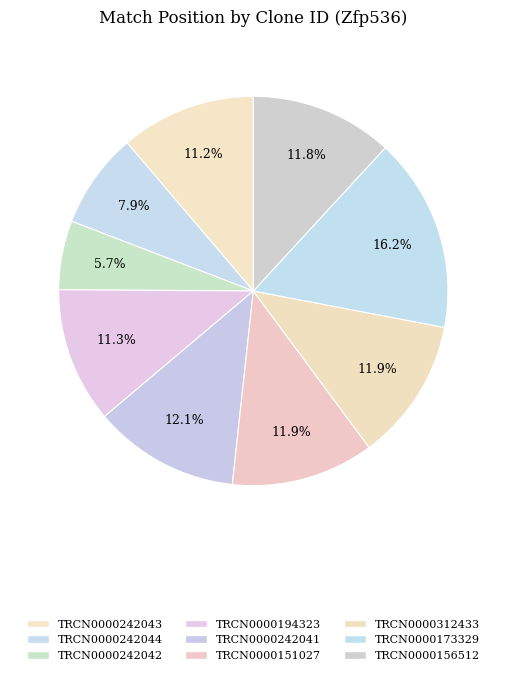

What is the largest slice in the pie chart?

TRCN0000173329